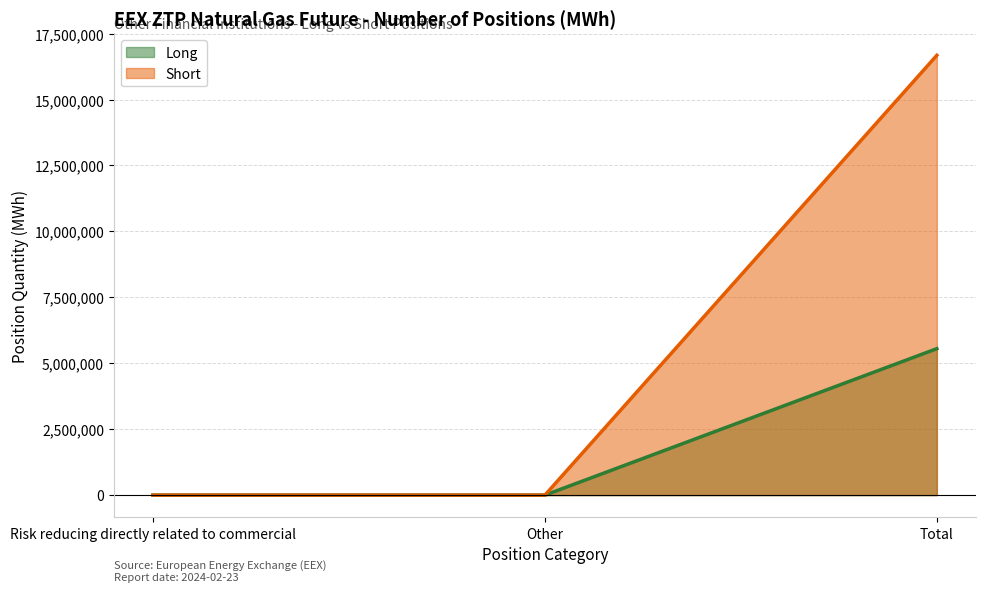

The value of Long at Risk reducing directly related to commercial is -3550395. True or false?

False